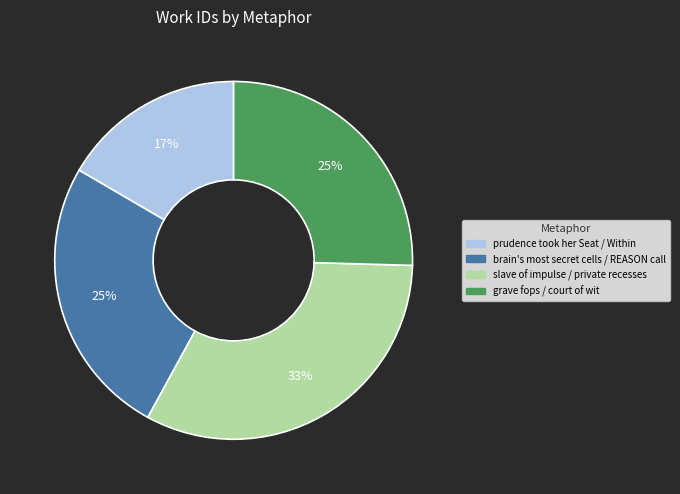

Approximately how many times larger is the value at grave fops / court of wit compared to prudence took her Seat / Within?

1.5